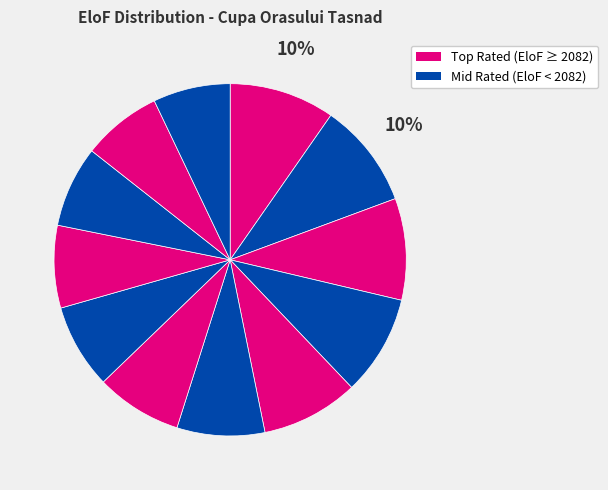

How many slices are in this pie chart?

12